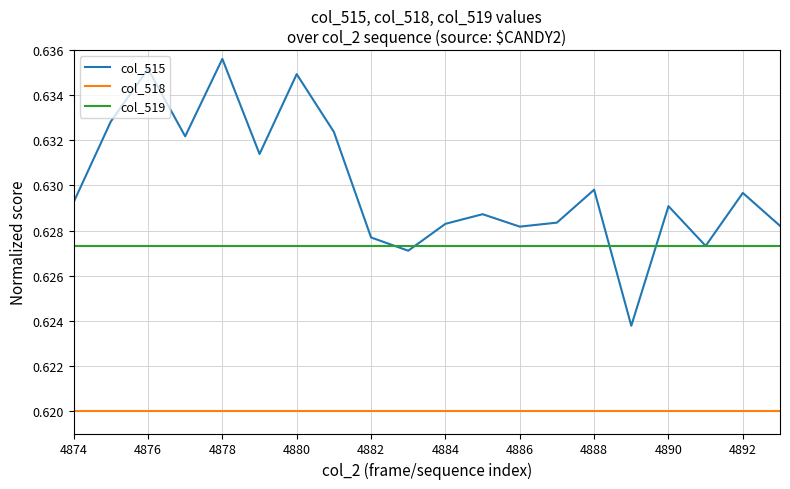

Which series has the widest spread of values?

col_515